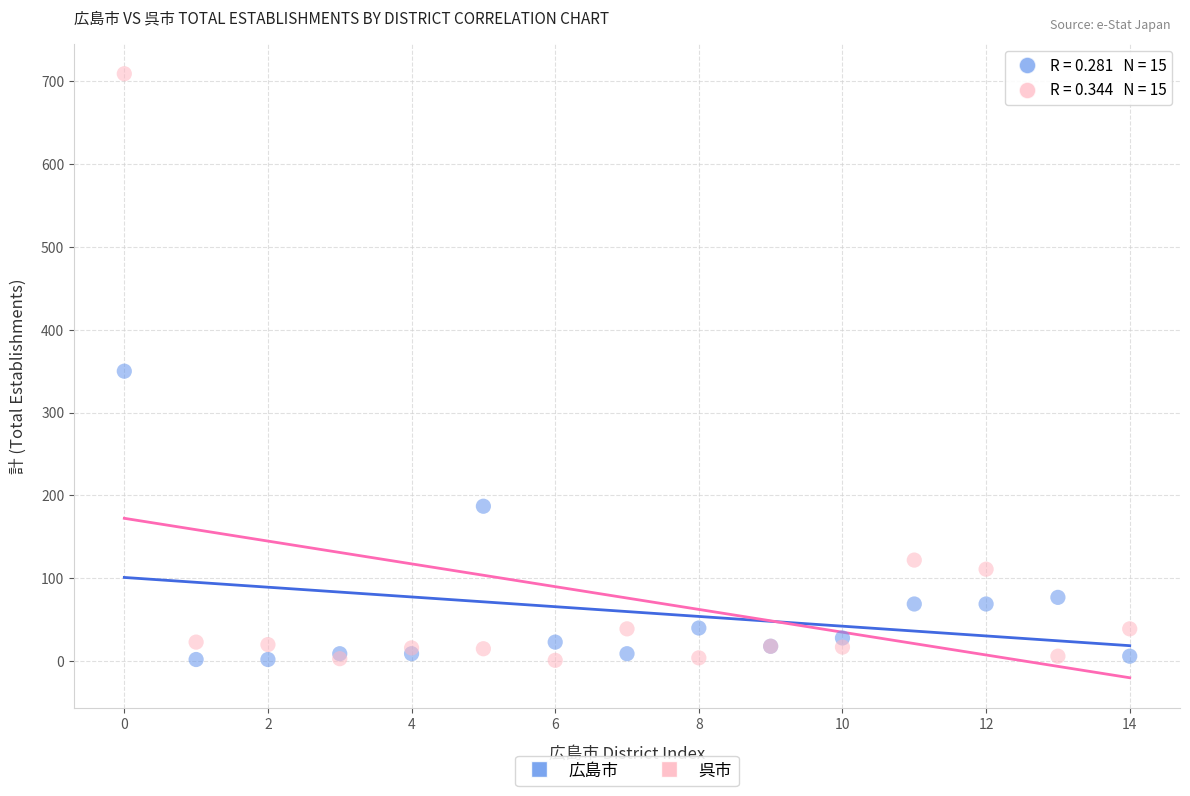

In the 広島市 series, what Y value is closest to 176?

187